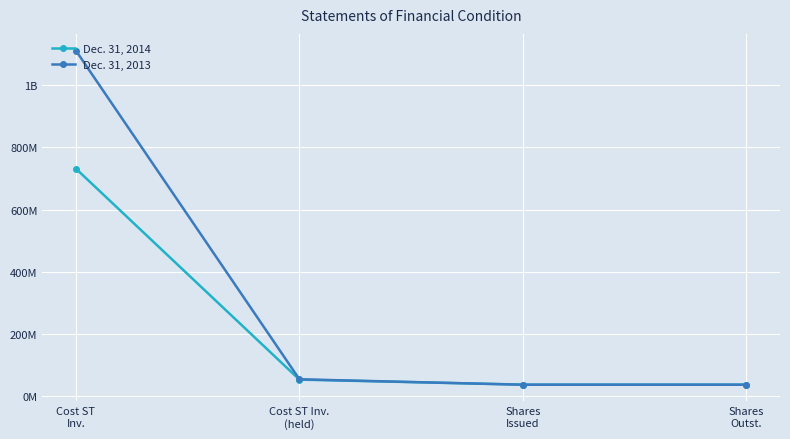

What is the minimum value for Dec. 31, 2014?

36.9